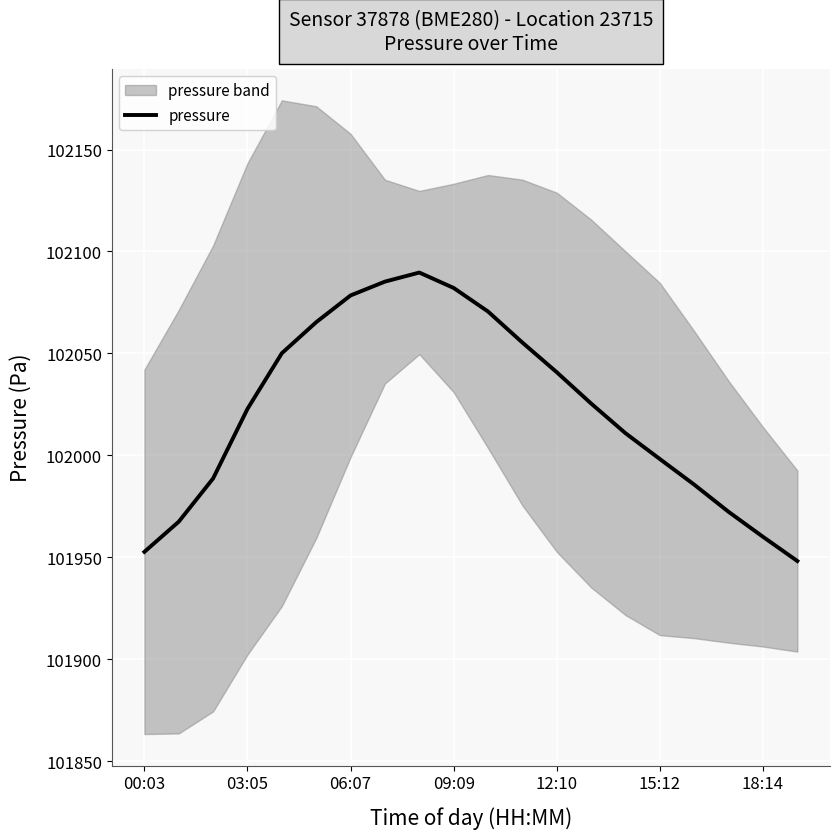

What is the difference between the second highest and second lowest values?

132.5